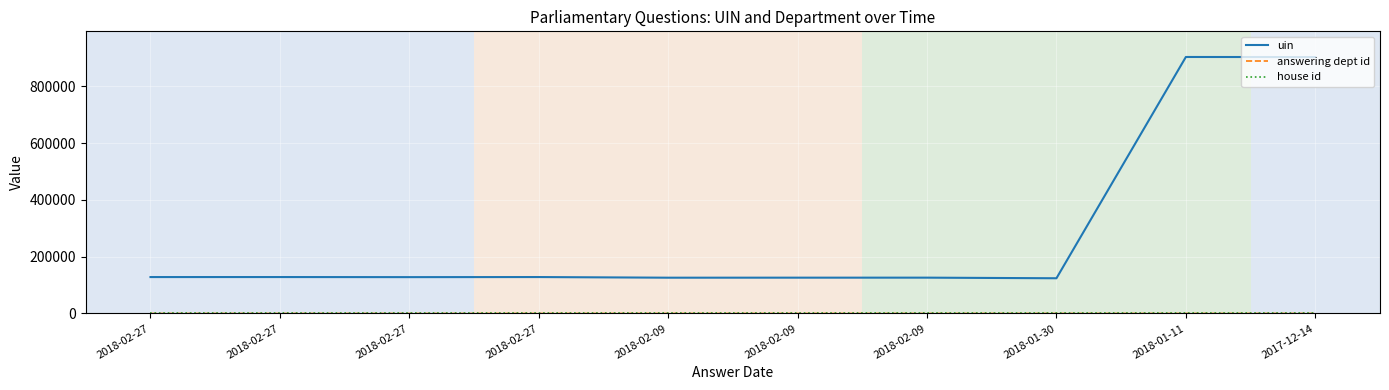

True or false: answering dept id and uin intersect in this chart.

False